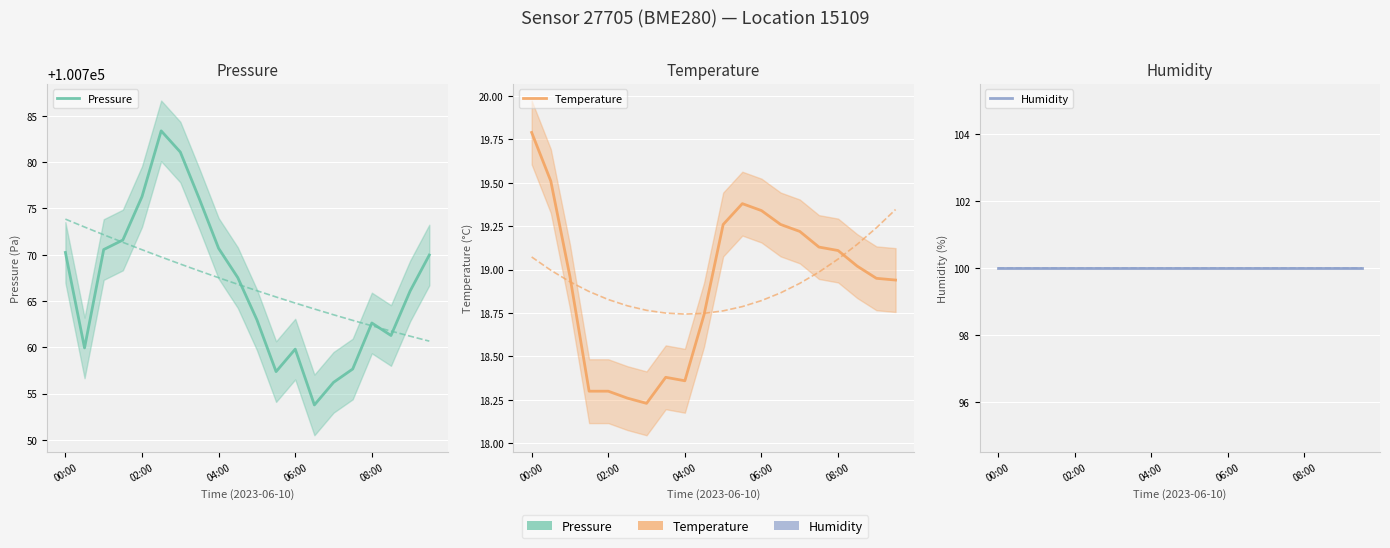

At which category is the sum across all series the highest?

5